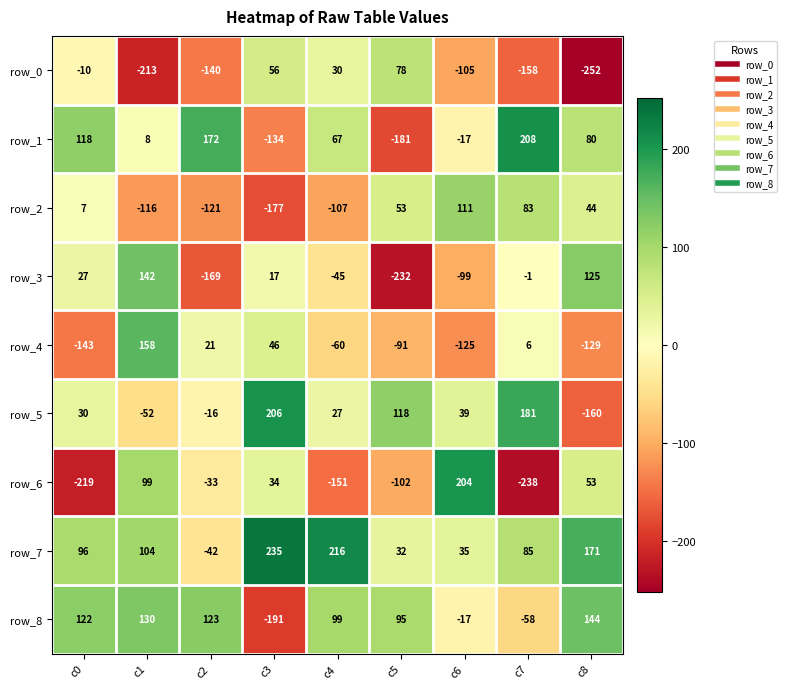

What is the sum of all row_4 values?

-317